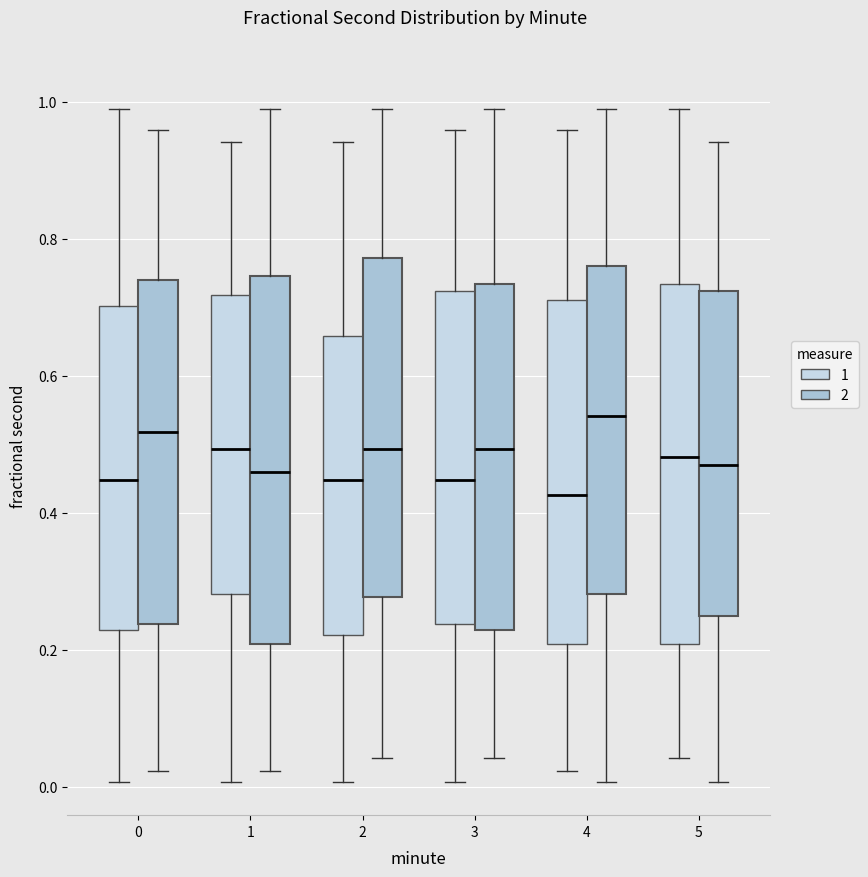

Which box has the highest median line?

4 (2)